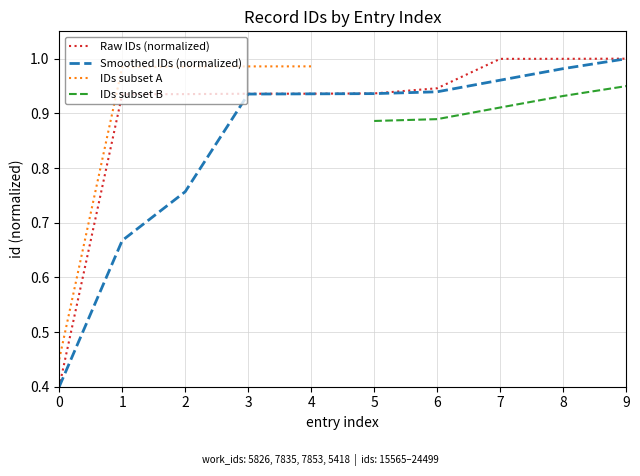

What is the lowest value of the Raw IDs (normalized) series?

0.4